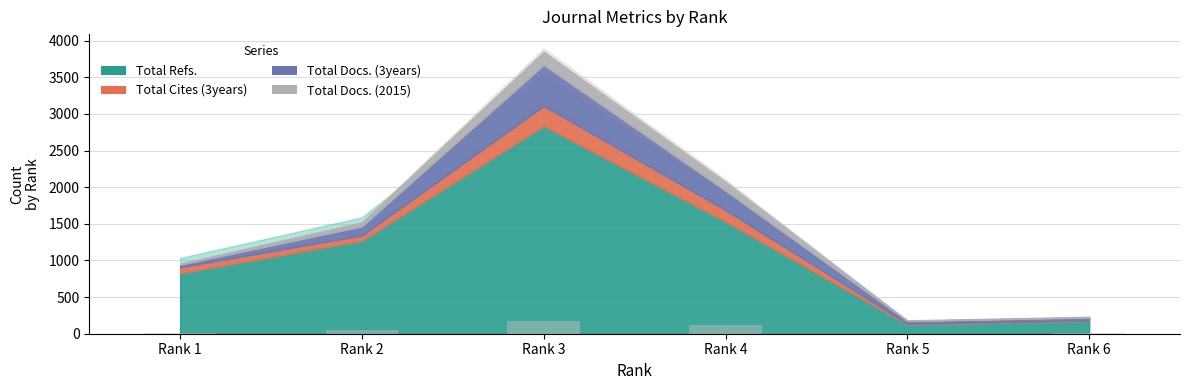

What is the average value?

62